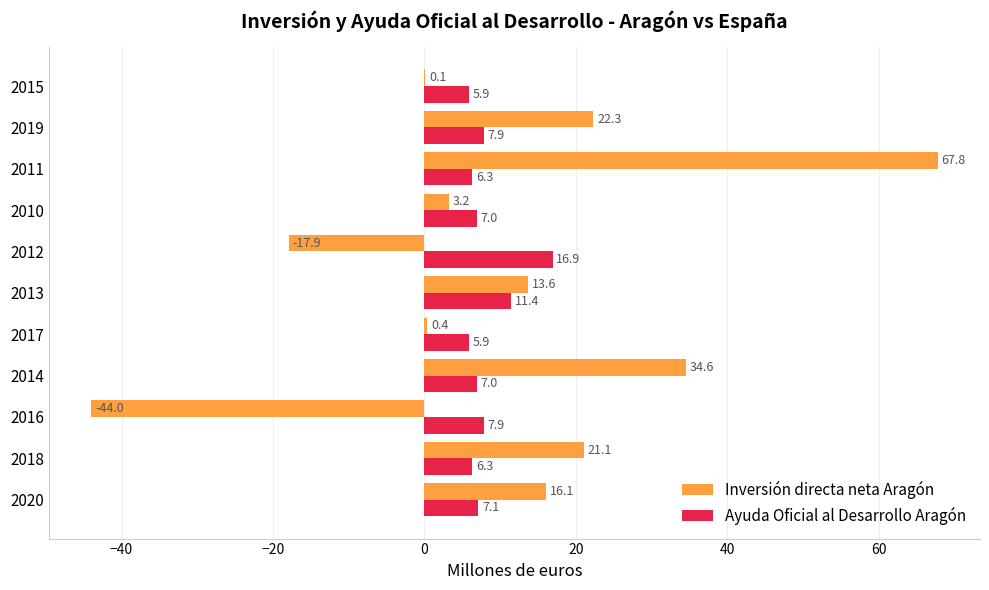

What are all the series names shown in the legend?

Inversión directa neta Aragón, Ayuda Oficial al Desarrollo Aragón